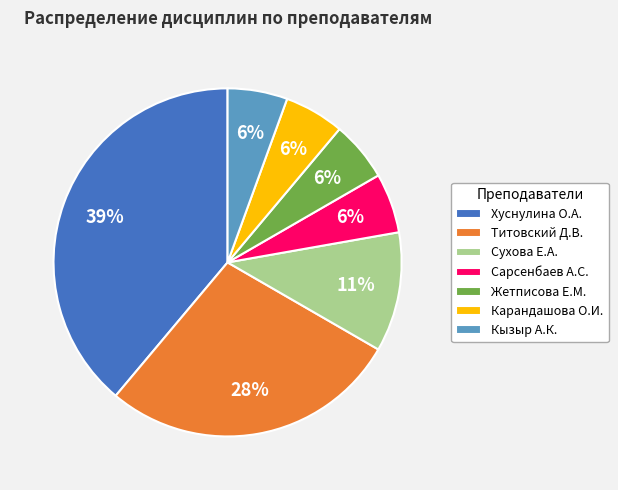

To the nearest percent, what portion does Сухова Е.А. represent?

11%